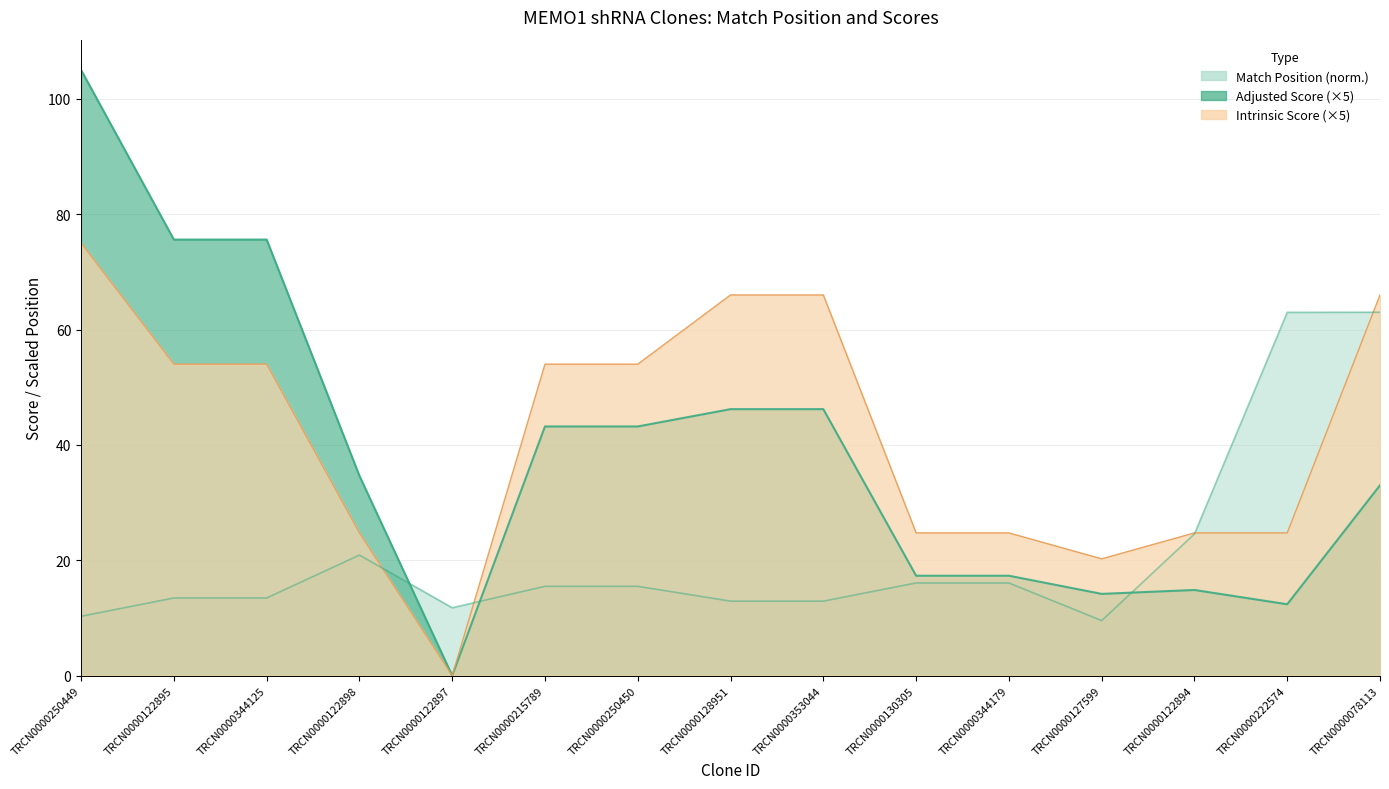

What is the average value of the Match Position series?

21.3